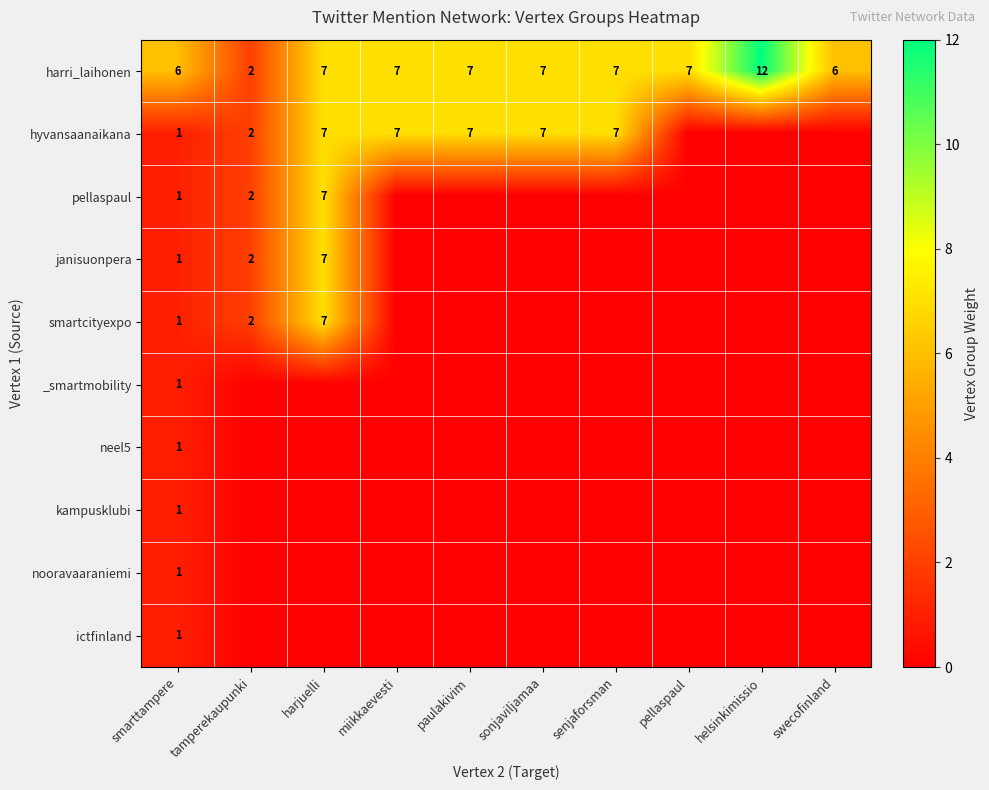

What is the maximum value shown in the chart?

12